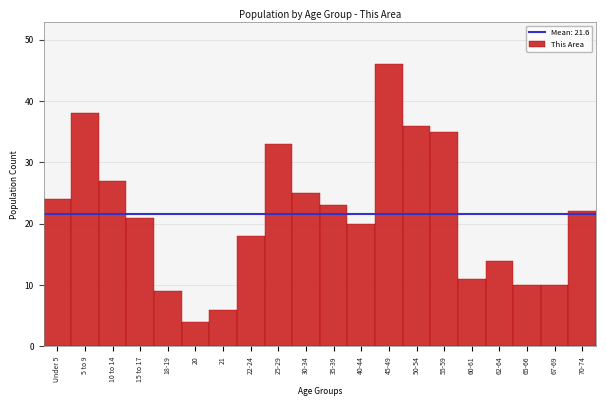

Reading left to right, what are all the values shown in this chart?

24	38	27	21	9	4	6	18	33	25	23	20	46	36	35	11	14	10	10	22